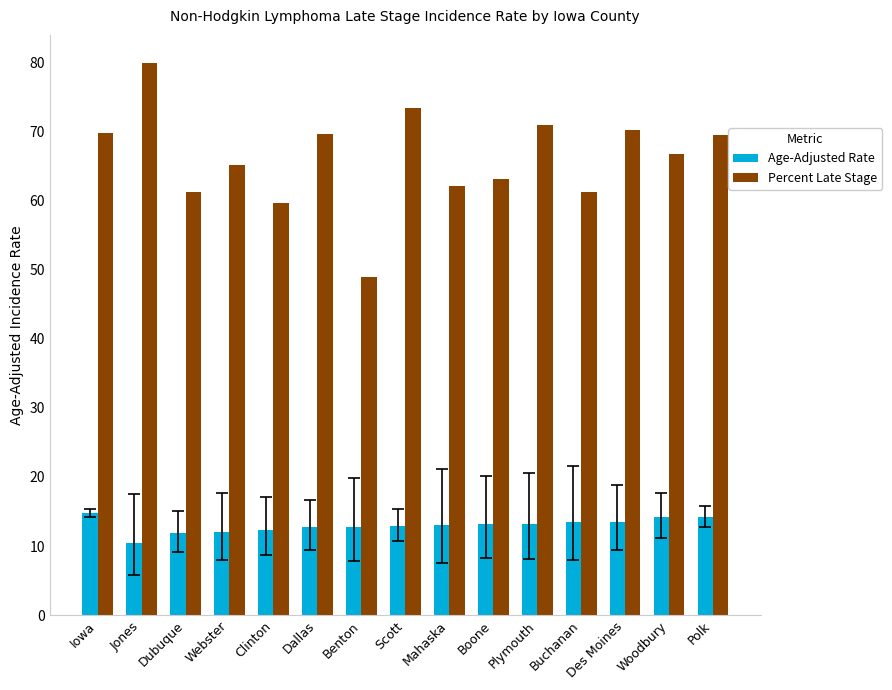

What is the label of the 7th bar from the left?

Benton